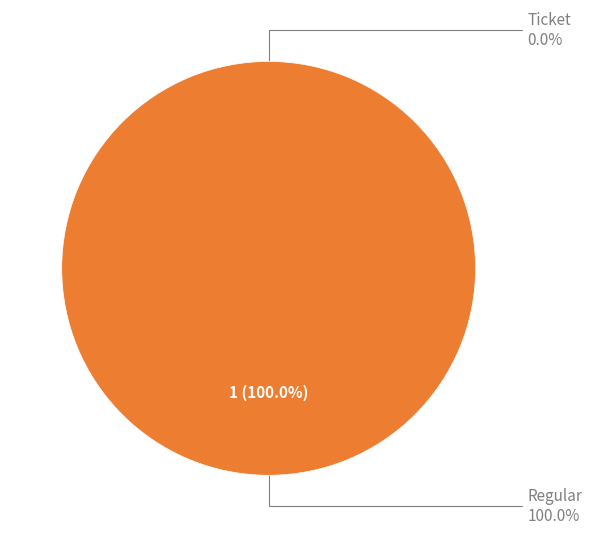

To the nearest percent, what percentage of the pie is Regular?

100%